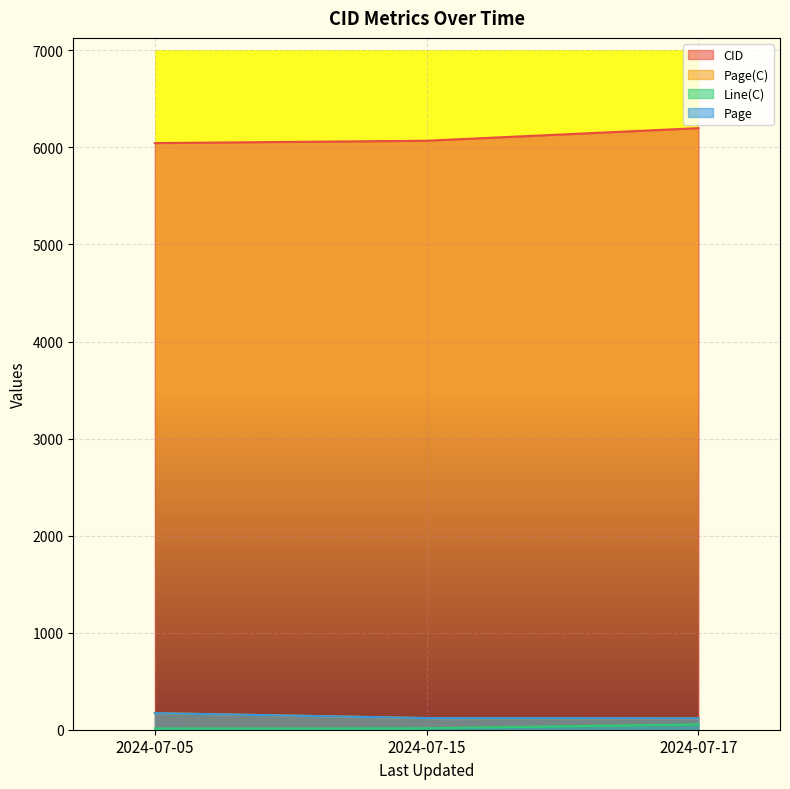

Reading left to right, extract all data points from this chart.

CID: 2024-07-05=6045.0	2024-07-15=6069.0	2024-07-17=6199.0
Page(C): 2024-07-05=171.0	2024-07-15=120.0	2024-07-17=118.0
Line(C): 2024-07-05=13.0	2024-07-15=15.0	2024-07-17=55.0
Page: 2024-07-05=171.1	2024-07-15=120.2	2024-07-17=118.5